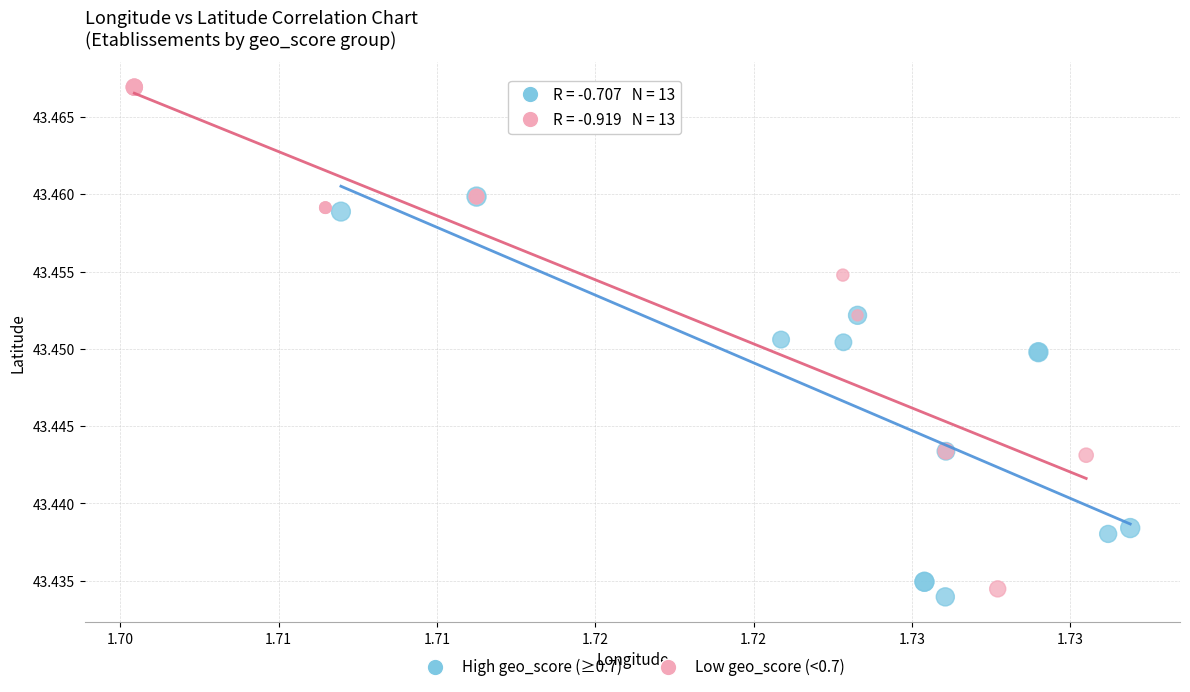

Which series reaches the maximum Y coordinate?

Low geo_score (<0.7)